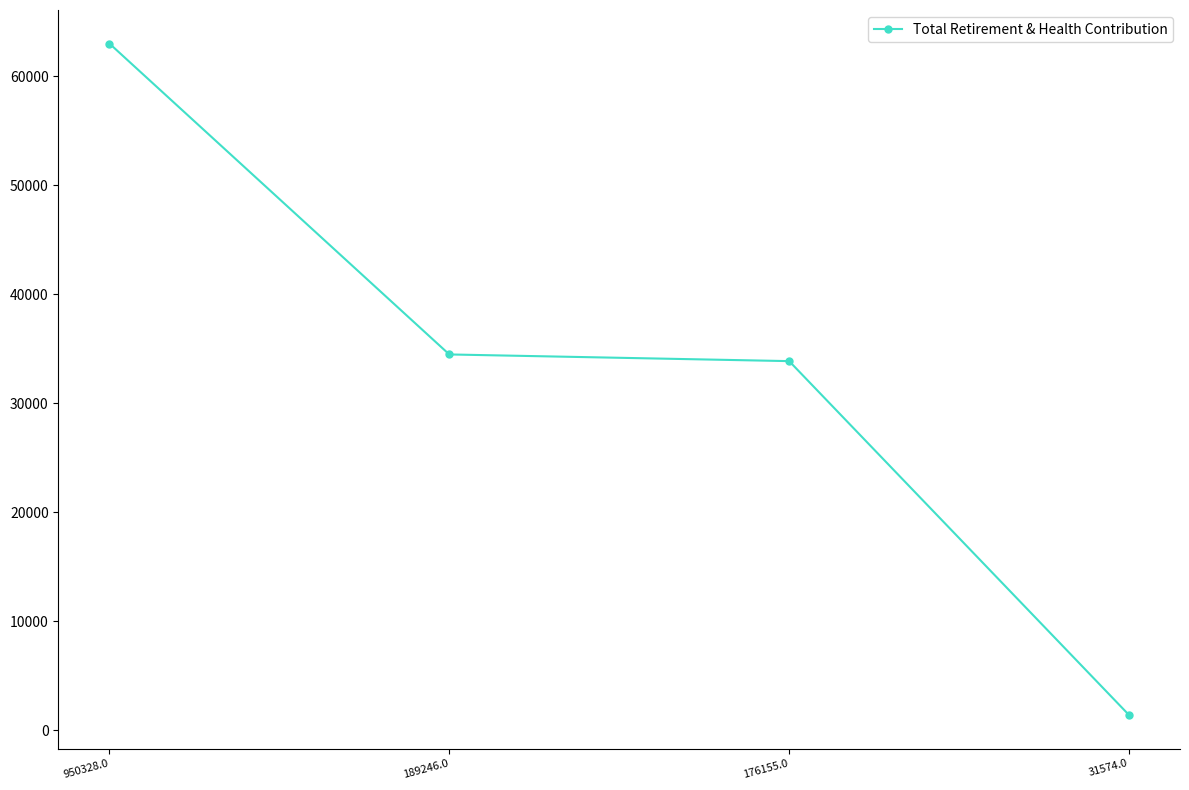

Which label corresponds to the largest value in the chart?

950328.0